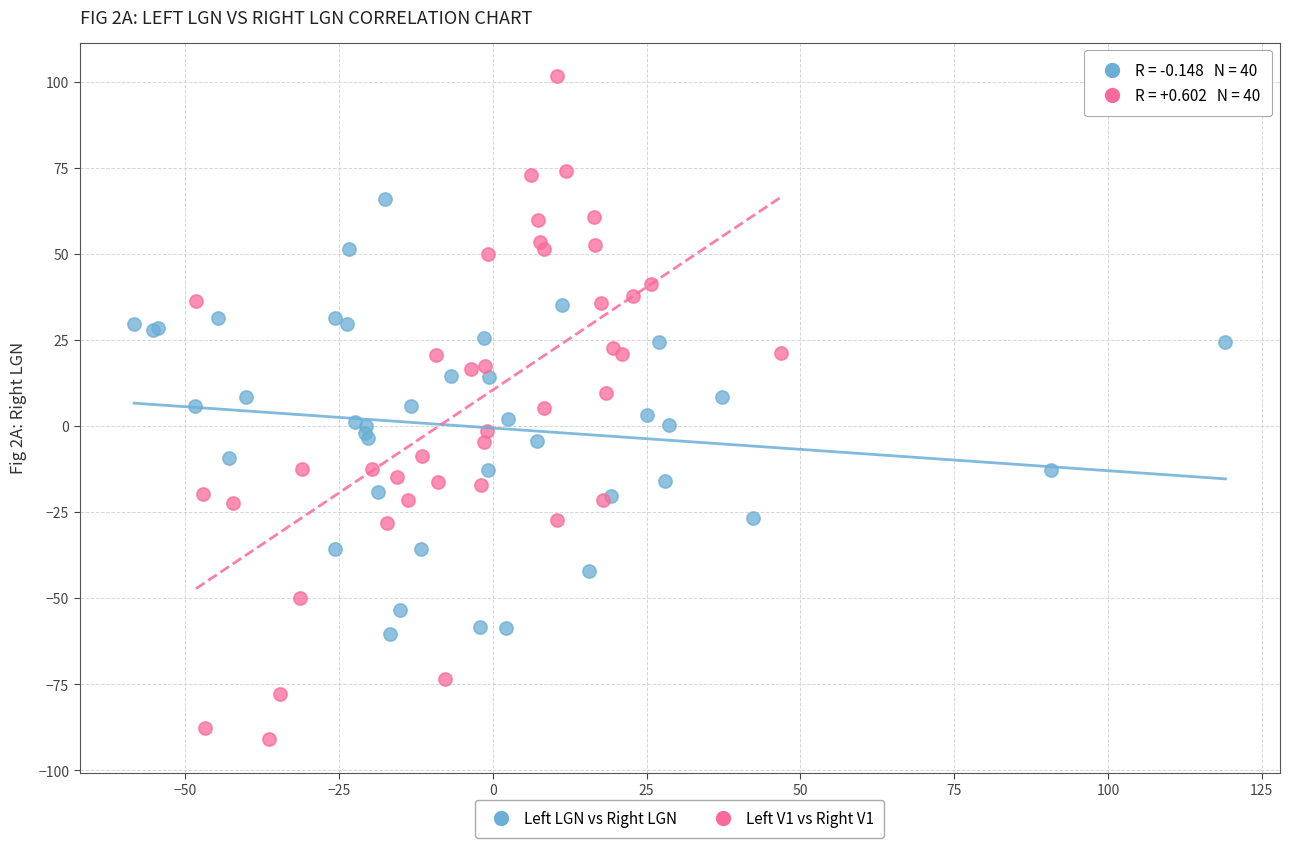

Which series contains the lowest Y value?

Left V1 vs Right V1